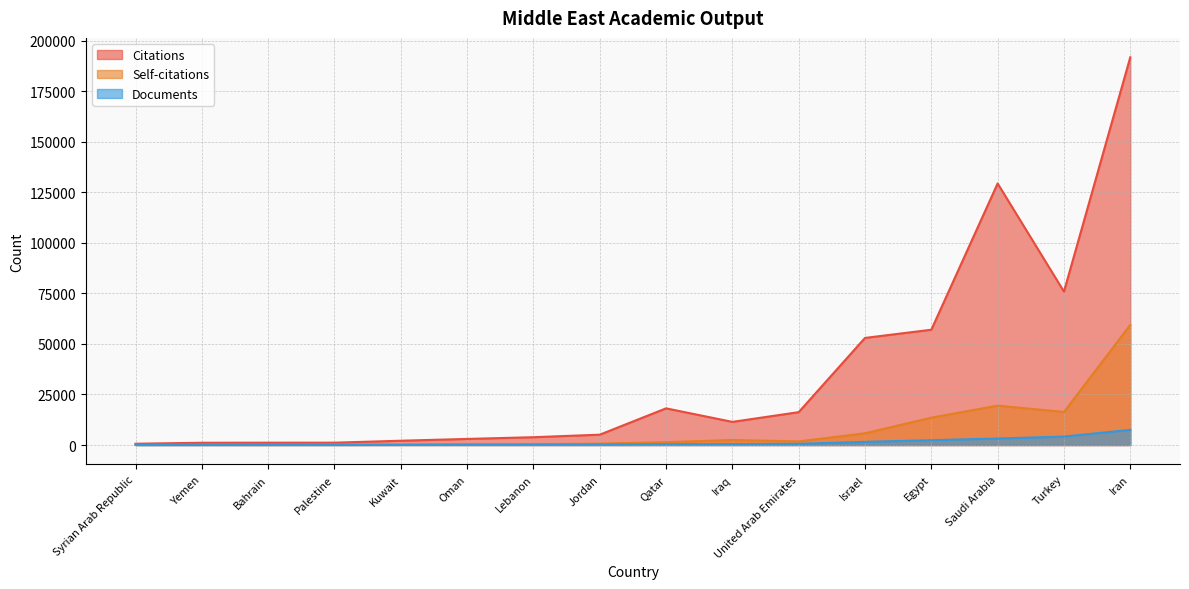

List the labels in order of Citations value, smallest first.

Syrian Arab Republic, Yemen, Palestine, Bahrain, Kuwait, Oman, Lebanon, Jordan, Iraq, United Arab Emirates, Qatar, Israel, Egypt, Turkey, Saudi Arabia, Iran